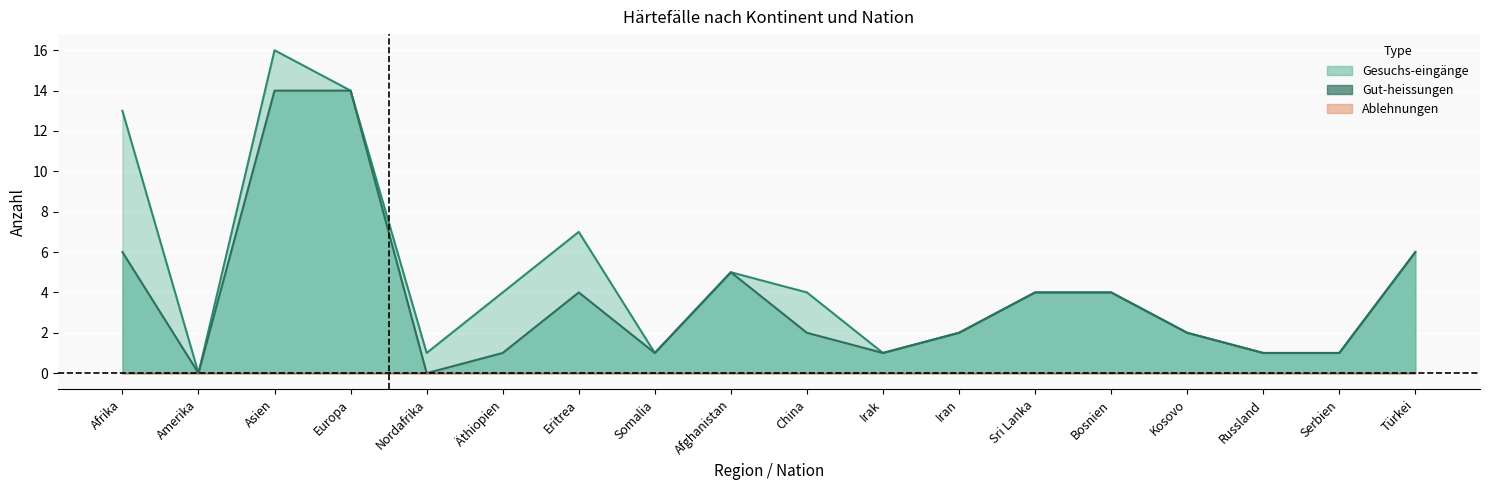

Where is the first local maximum for Gesuchs-eingänge?

Asien